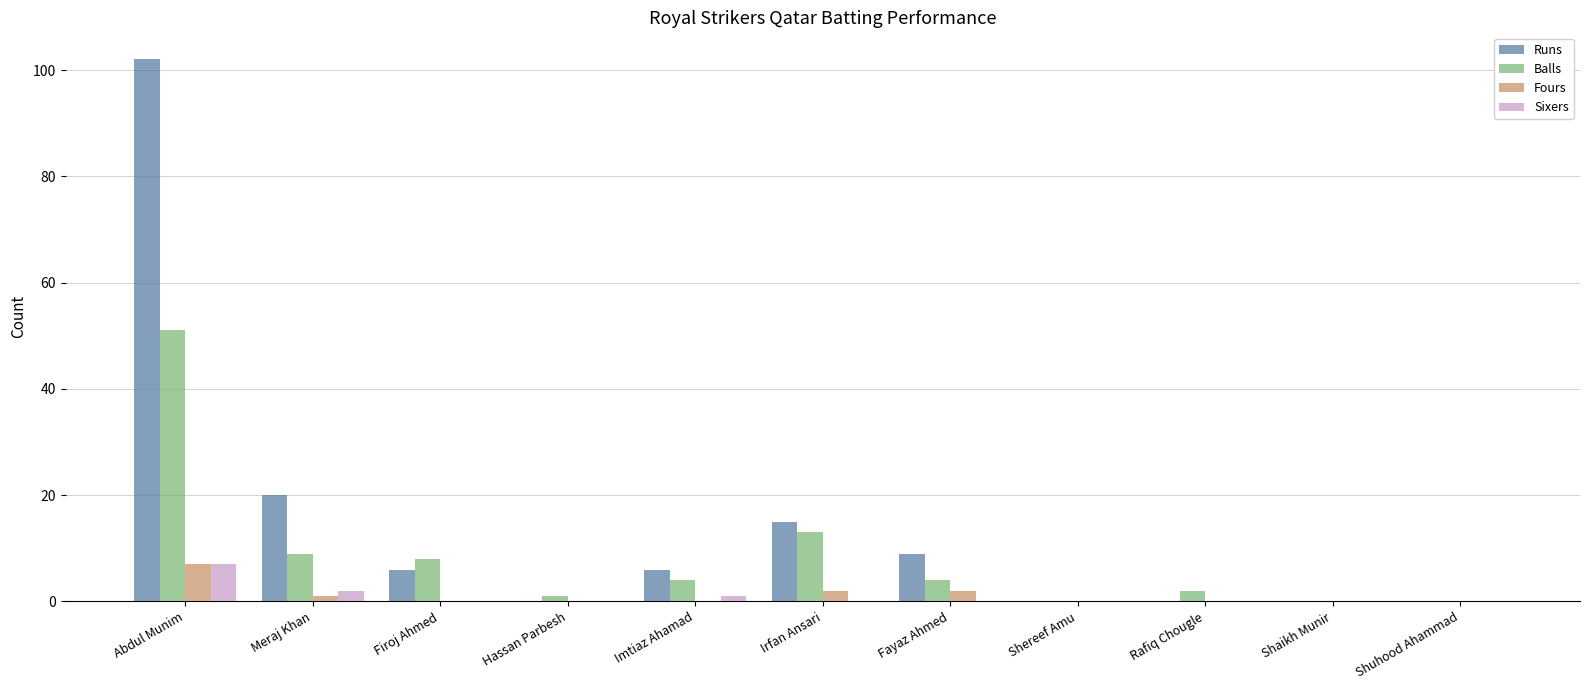

Which series changed the most between Abdul Munim and Firoj Ahmed?

Runs